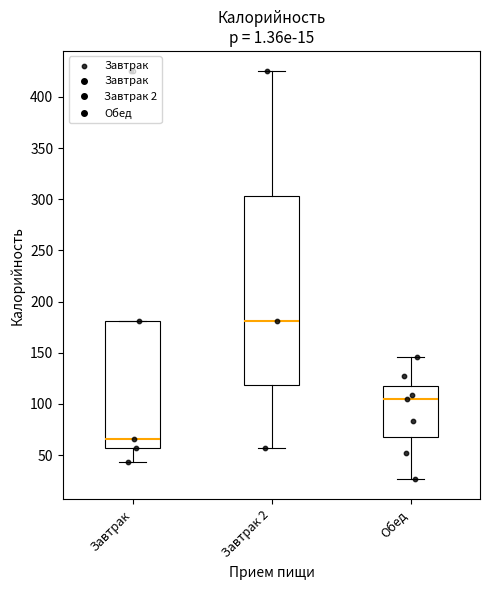

Reading left to right, transcribe this box plot: for each box, give where its median line is, the range the box spans, and where its two whiskers end, as read against the y-axis. The values are not printed on the chart, so give them approximately, as read against the axis.

Завтрак: median 65, box 55 to 180, whiskers 45 to 180
Завтрак 2: median 180, box 120 to 305, whiskers 55 to 425
Обед: median 105, box 70 to 120, whiskers 25 to 145